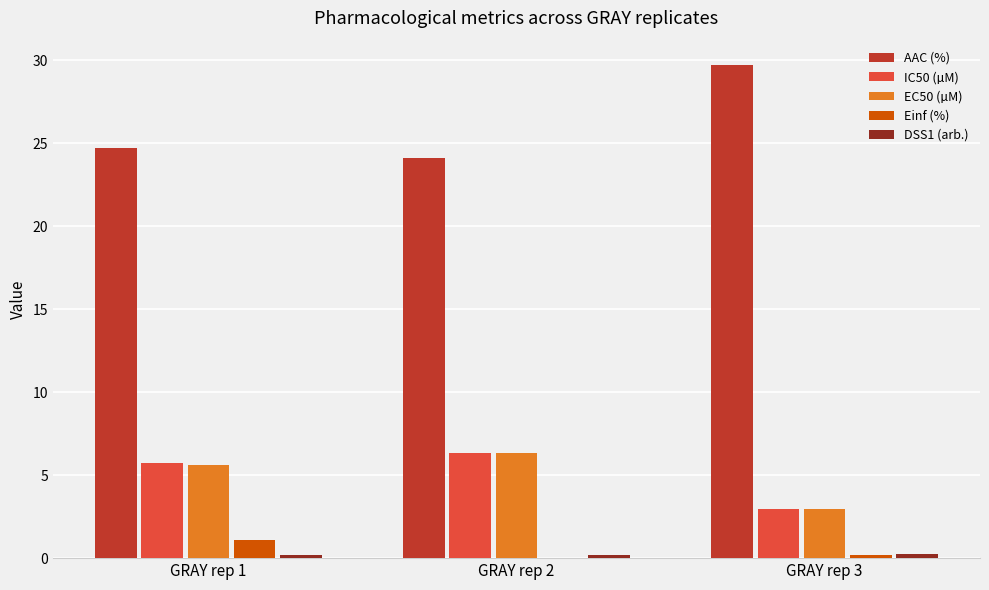

What is the sum of all AAC (%) values?

78.5